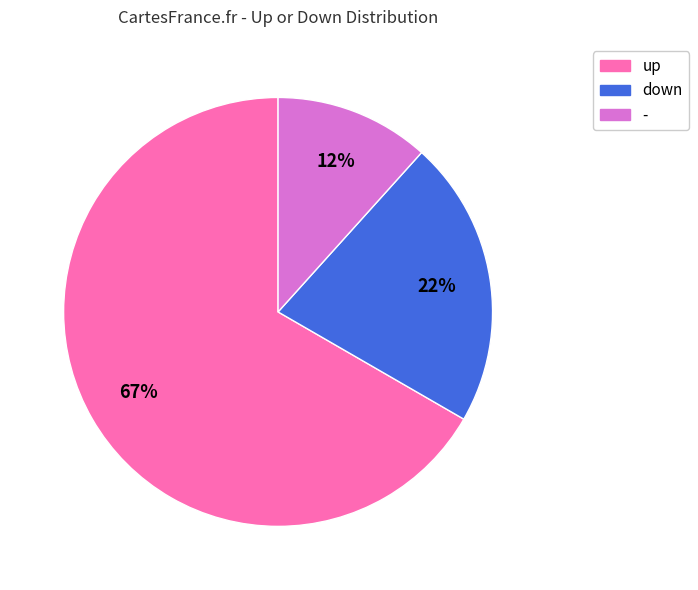

Combined, do up and - account for over 50%?

Yes